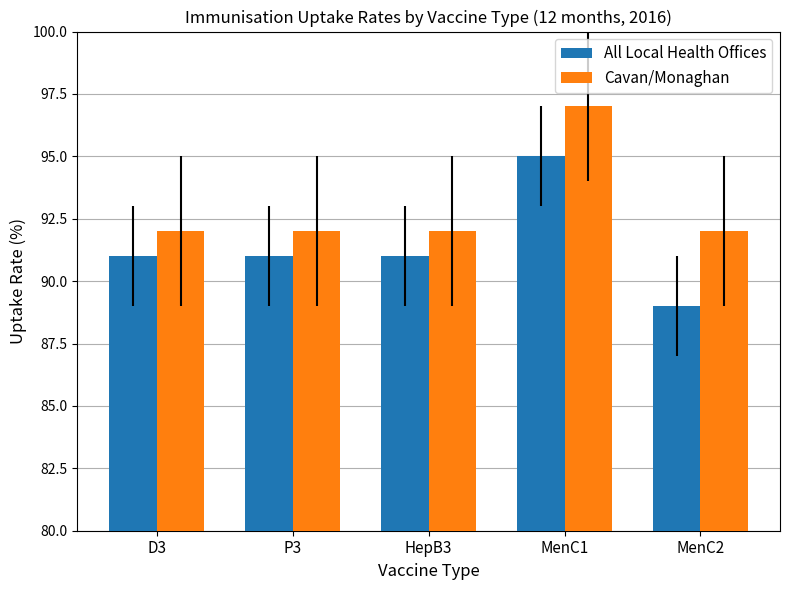

At which category is the sum across all series the highest?

MenC1